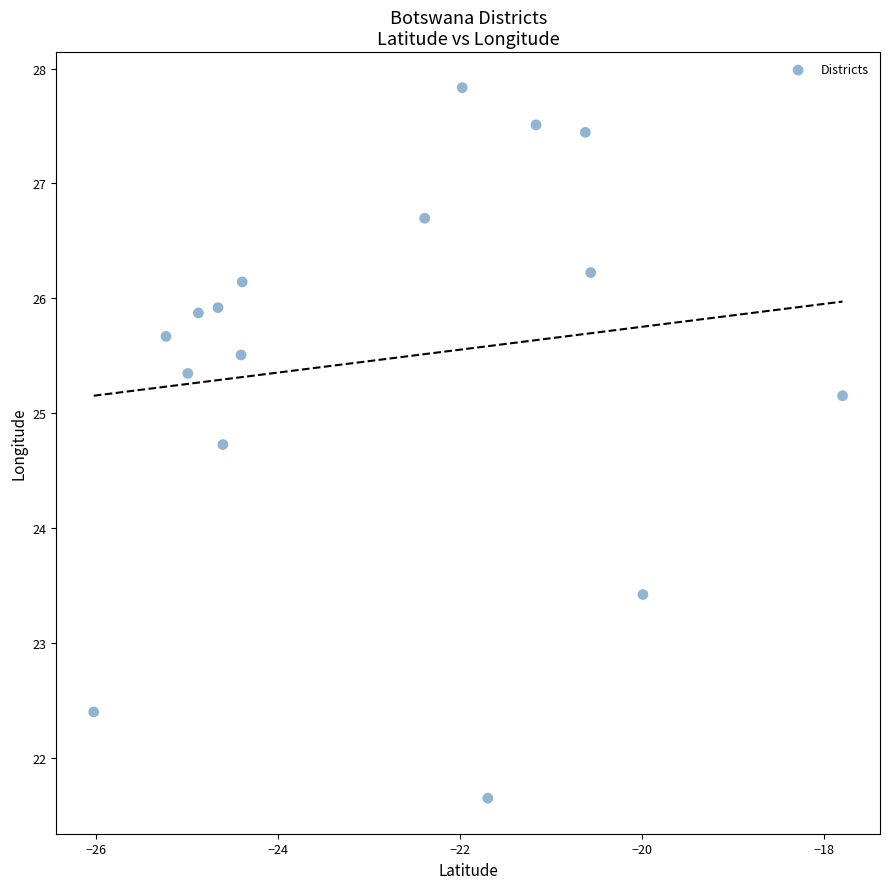

What Y value in the scatter plot is closest to 24?

23.4